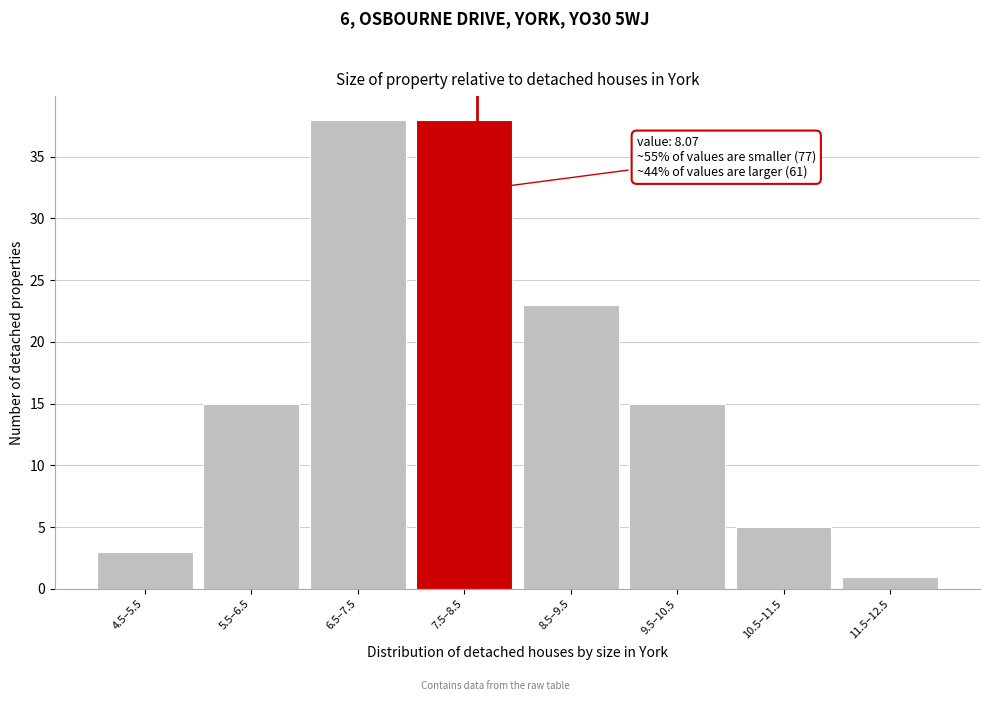

Reading left to right, list all the values displayed in this chart.

4.5–5.5=3	5.5–6.5=15	6.5–7.5=38	7.5–8.5=38	8.5–9.5=23	9.5–10.5=15	10.5–11.5=5	11.5–12.5=1